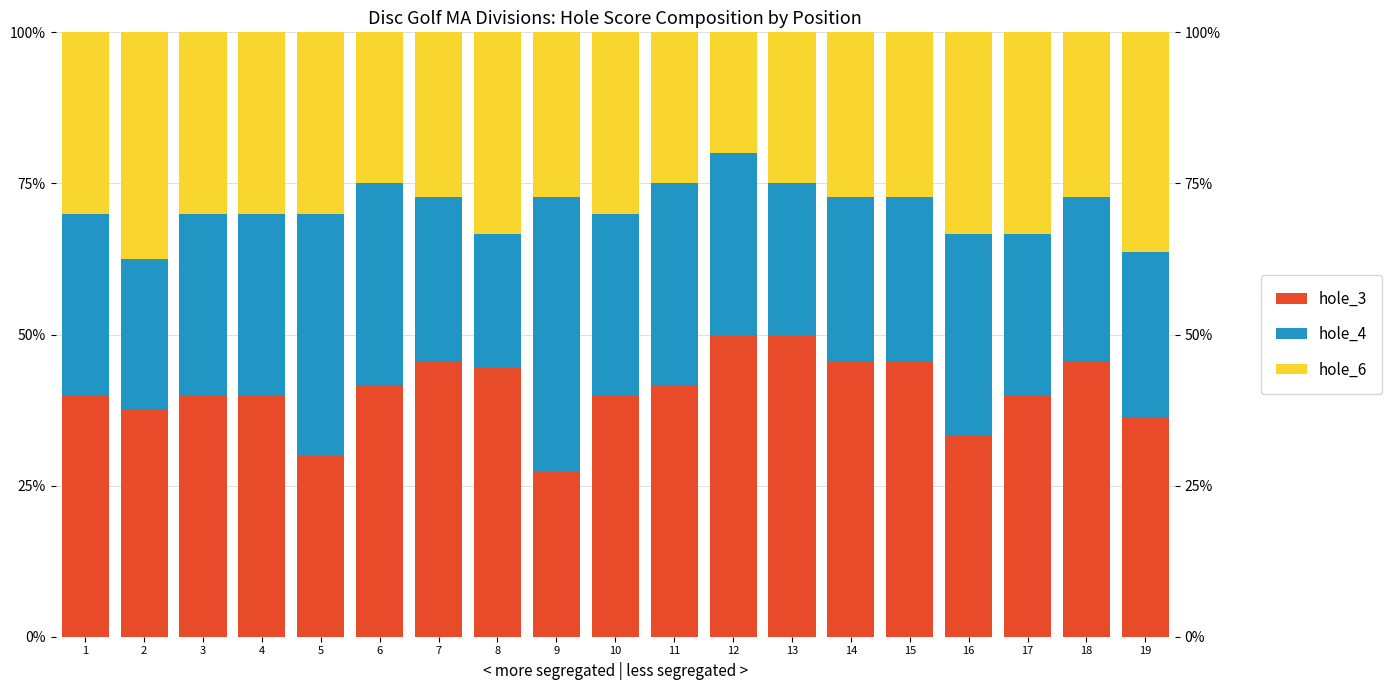

Is the value of hole_4 at 6 greater than the value of hole_6 at 15?

Yes